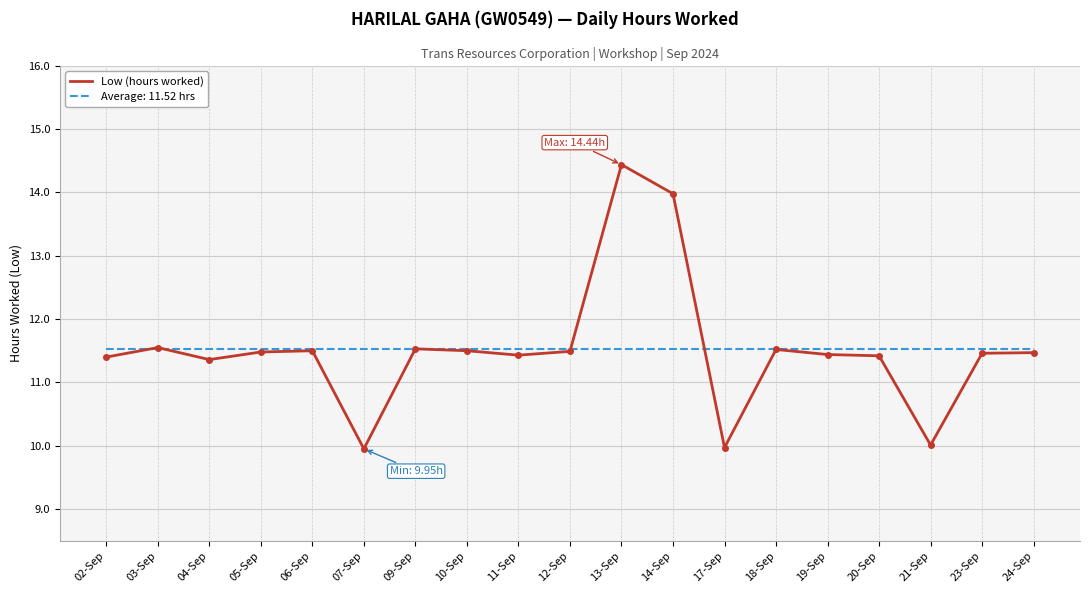

At 17-Sep, list the series in order from smallest to largest.

Low (hours worked), Average: 11.52 hrs